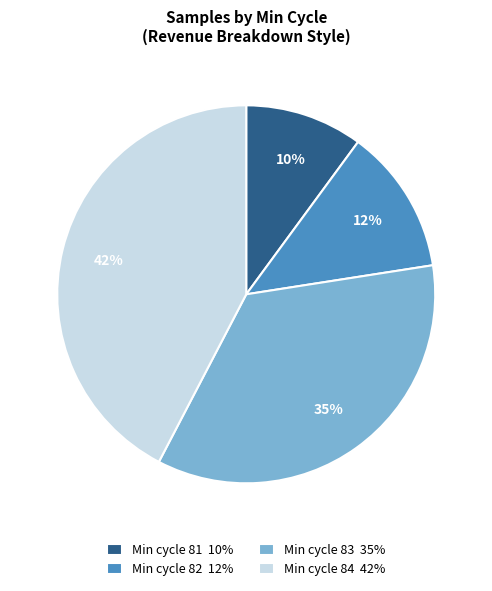

Is there a majority slice in this chart?

No